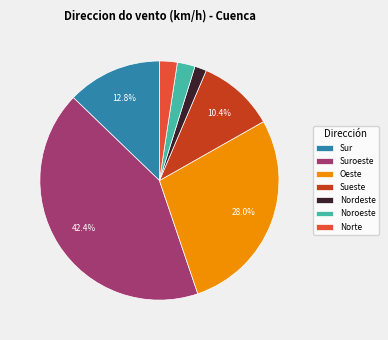

How much of the chart is everything except Oeste?

72.0%